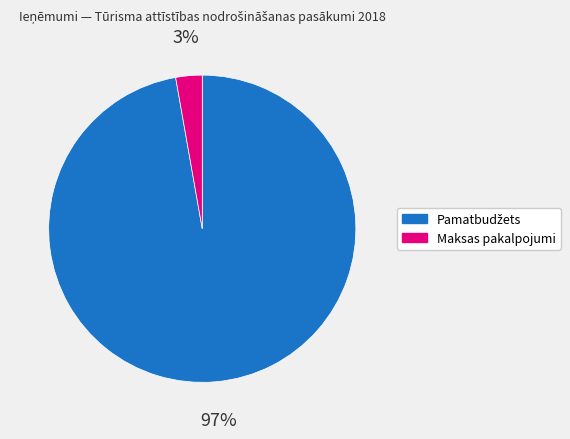

To the nearest percent, what is the average slice percentage?

50%